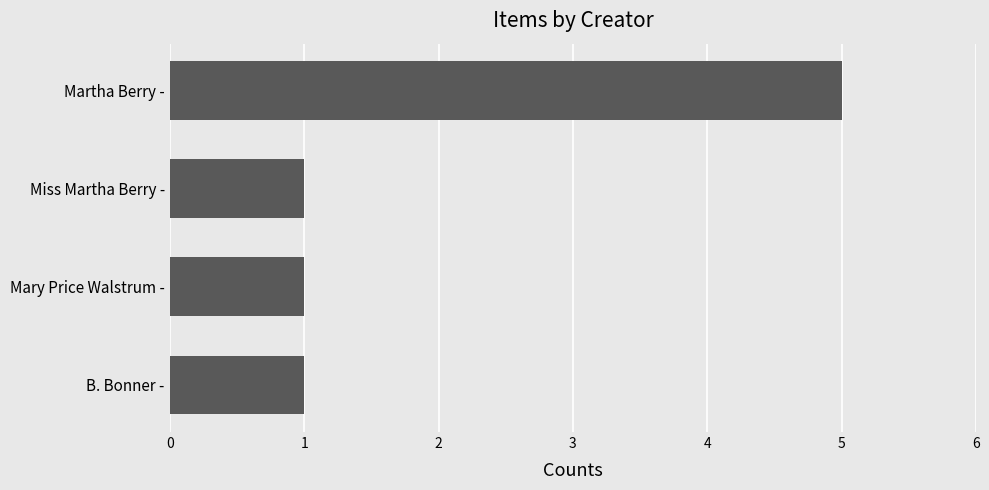

What is the label of the 2nd bar from the bottom?

Mary Price Walstrum -